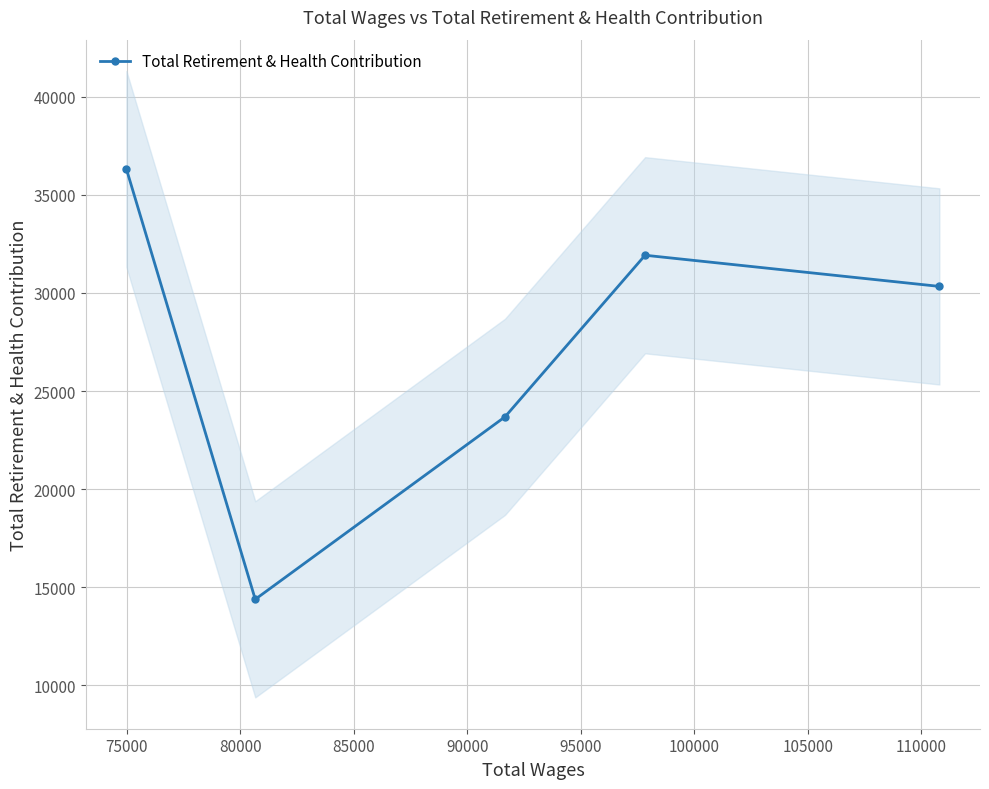

How many interior local peaks does the Total Retirement & Health Contribution series have?

1